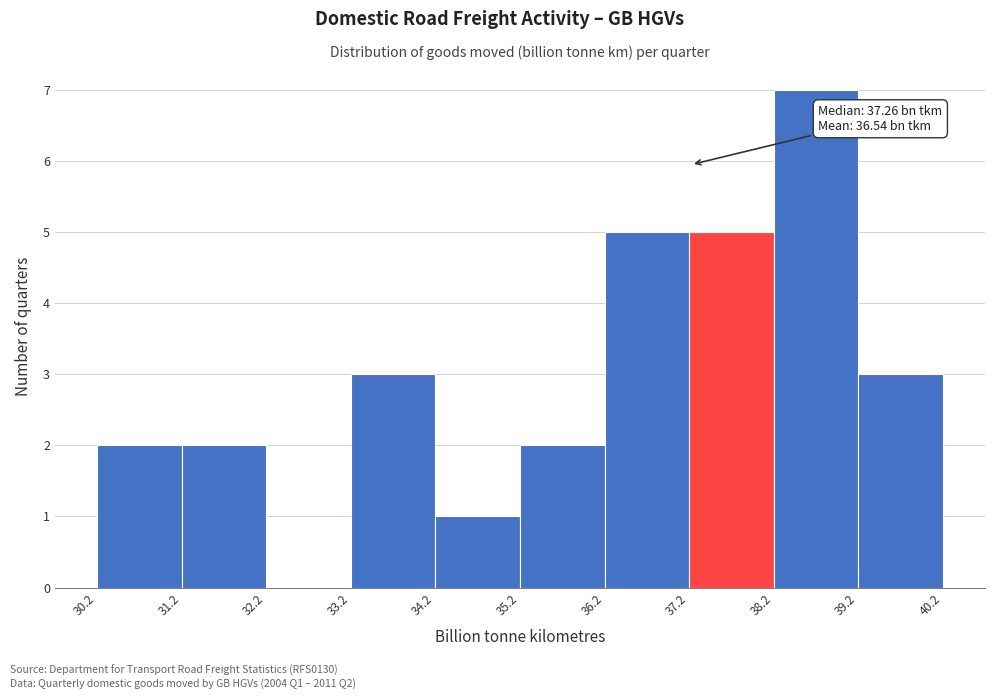

Which range on the x-axis has the tallest bar?

38.2 to 39.2